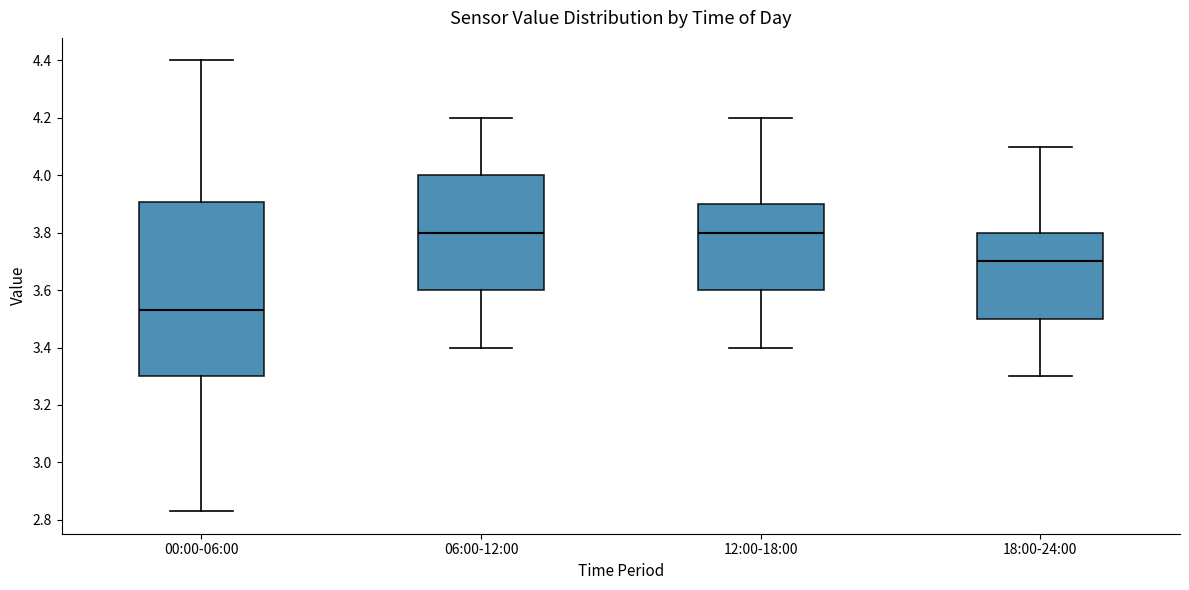

Which box's median line is the lowest?

00:00-06:00